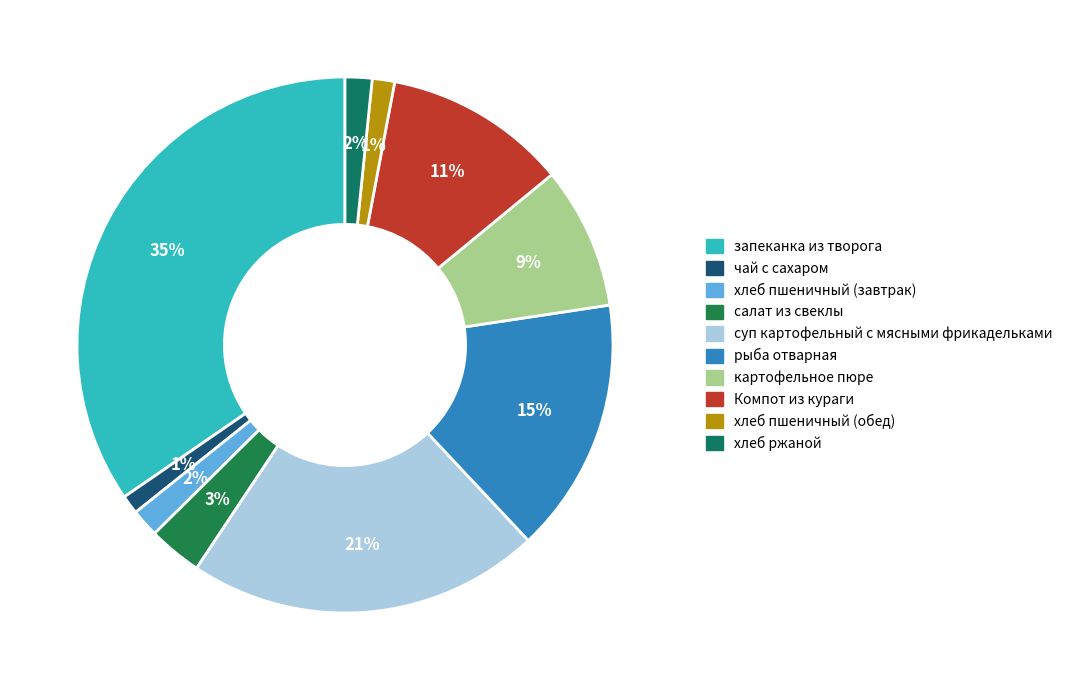

Is it true that салат из свеклы is 3% of the pie?

True